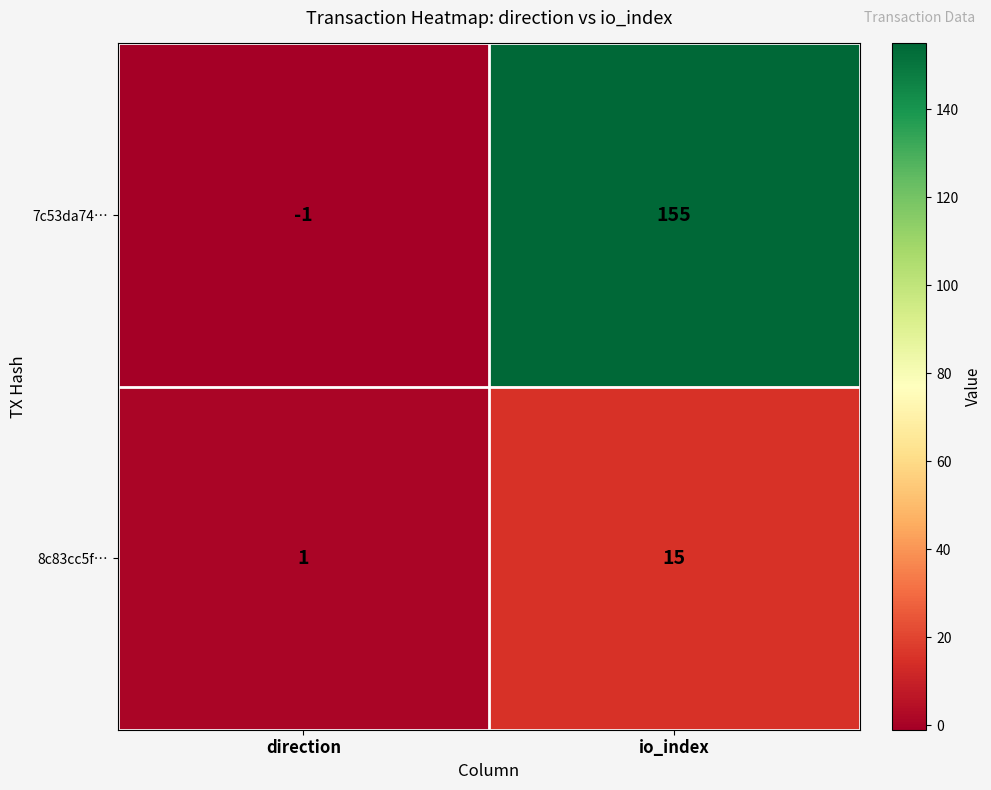

How many positive values does the 7c53da74… series have?

1